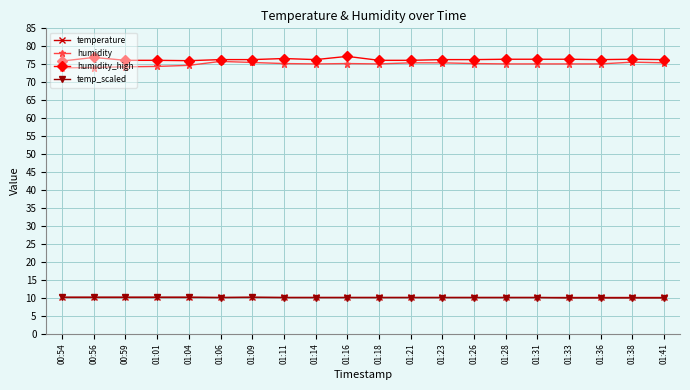

What is the average value of the humidity series?

75.0